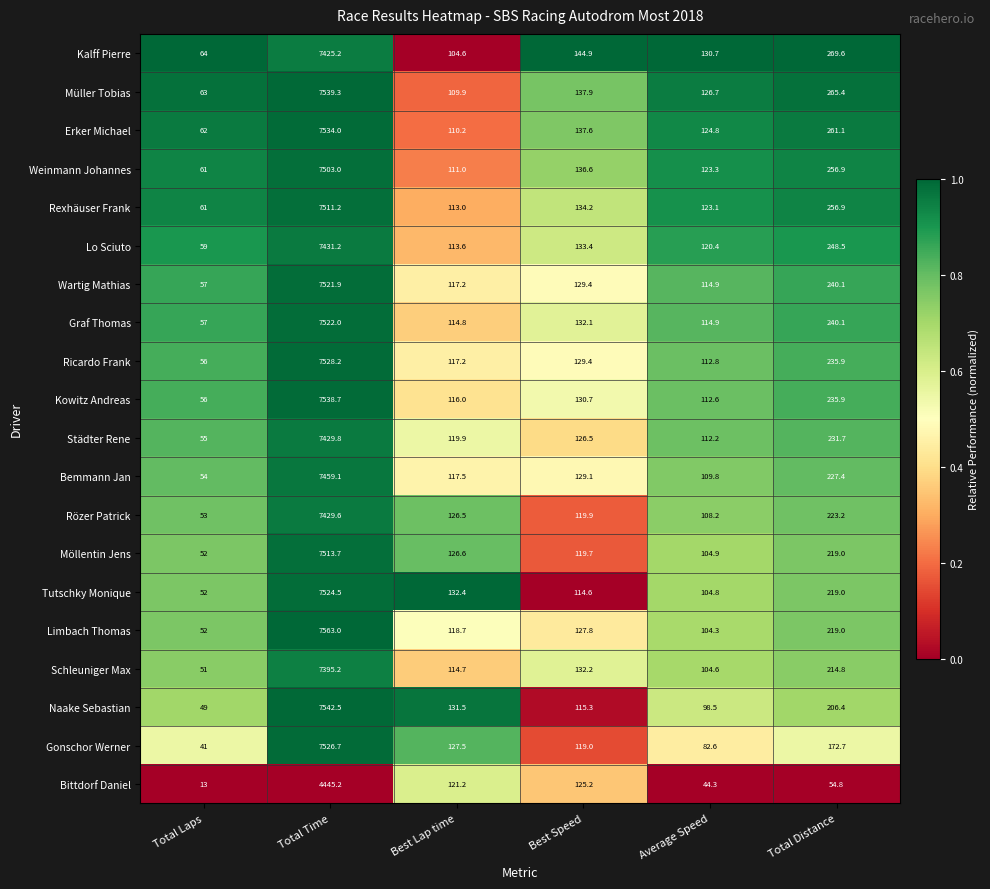

Read the Gonschor Werner value at Best Speed.

119.0